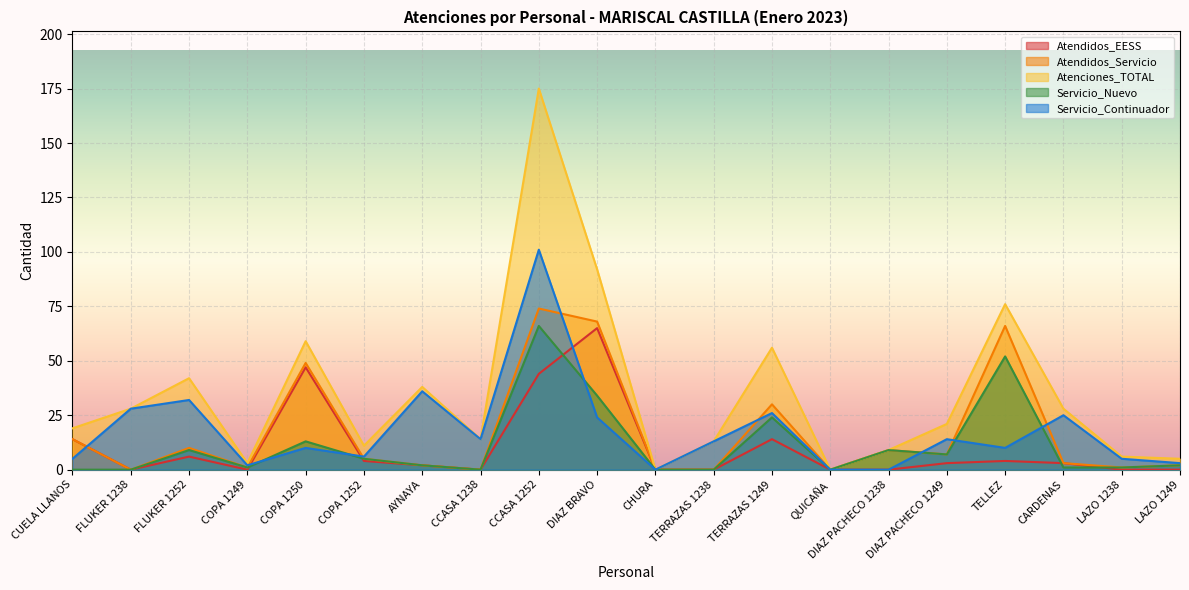

What value does the Atenciones_TOTAL series have at DIAZ BRAVO, to the nearest 50?

100